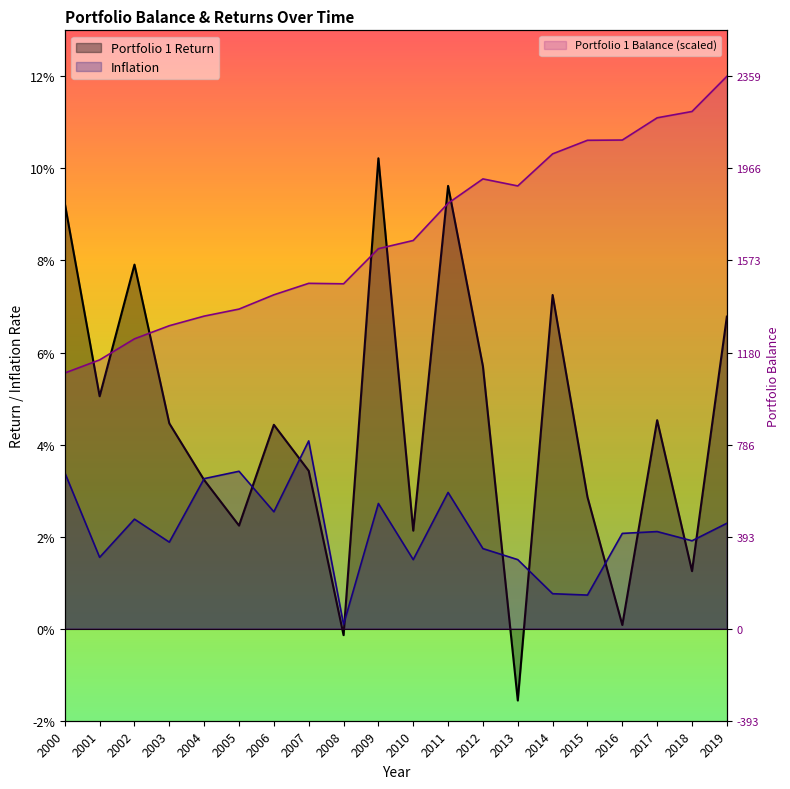

Where is Inflation nearest to the value 0?

2008